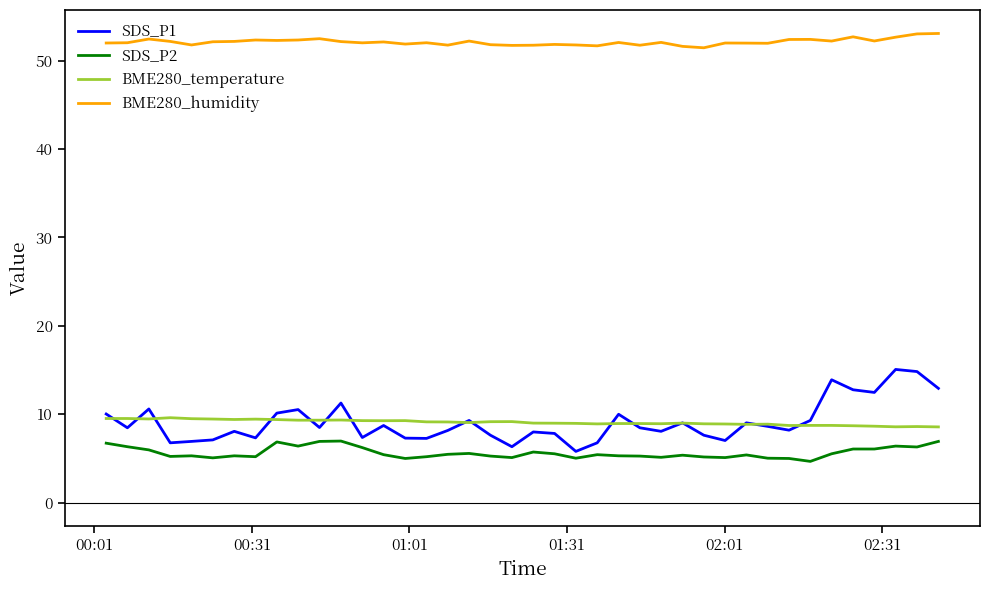

What is the maximum value for BME280_humidity?

53.1